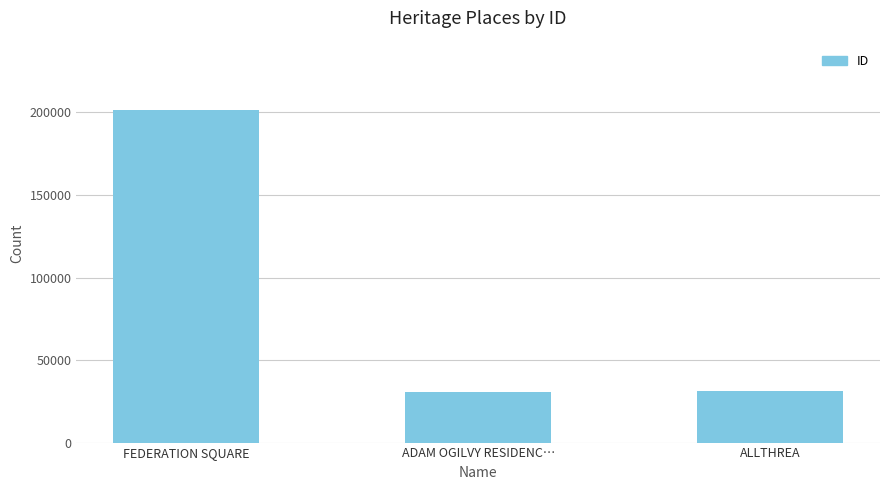

What is the difference between the maximum and minimum values?

170607